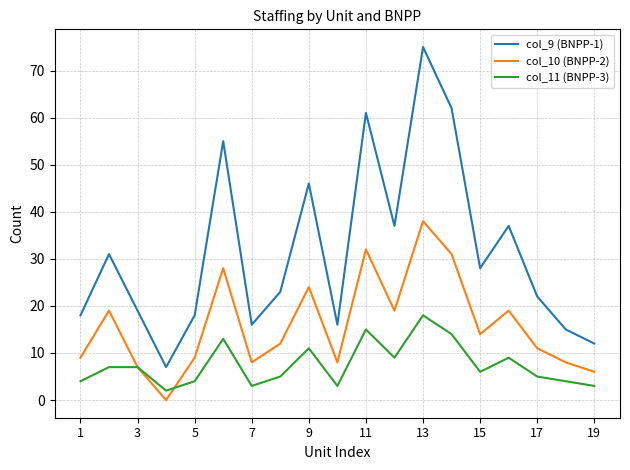

True or false: col_9 (BNPP-1) and col_10 (BNPP-2) intersect in this chart.

False